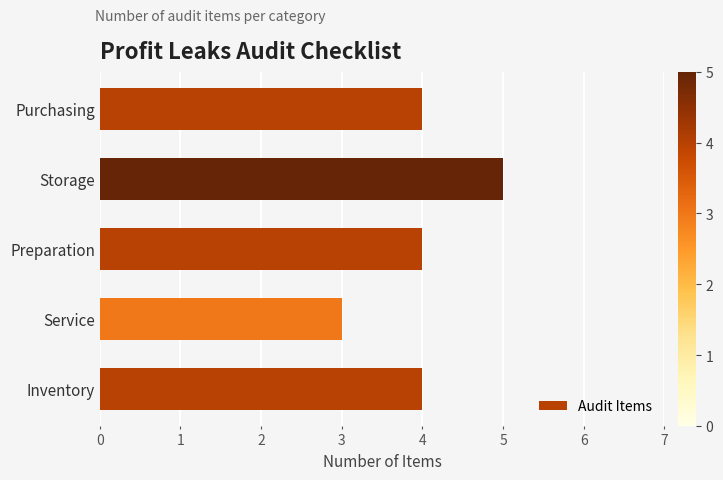

What is the average value?

4